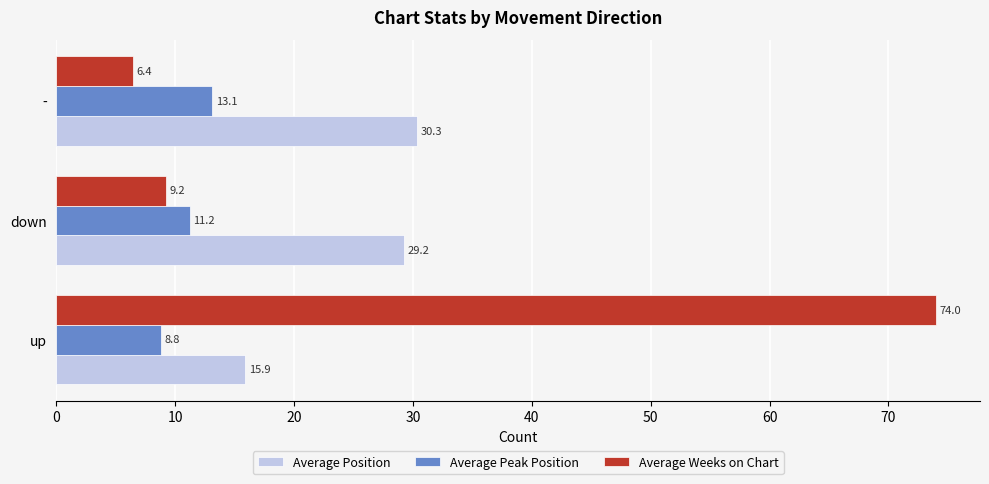

Is it true that Average Peak Position equals 12.0 at up?

False